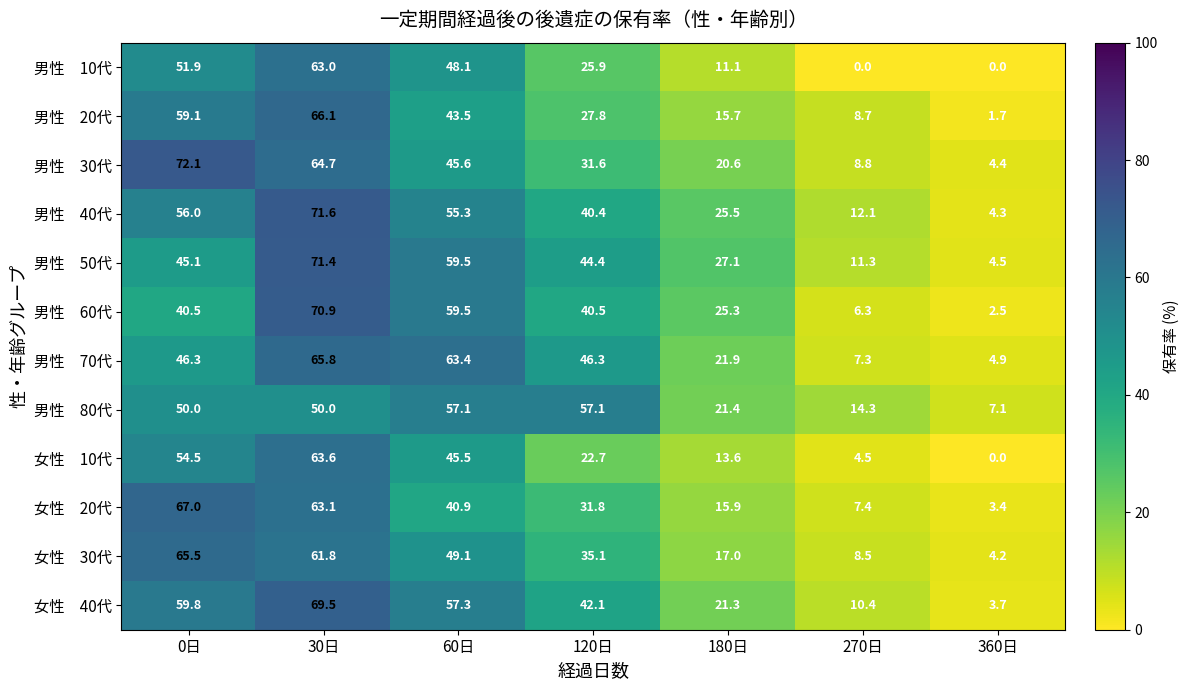

What is the total value across all series at 360日?

40.7